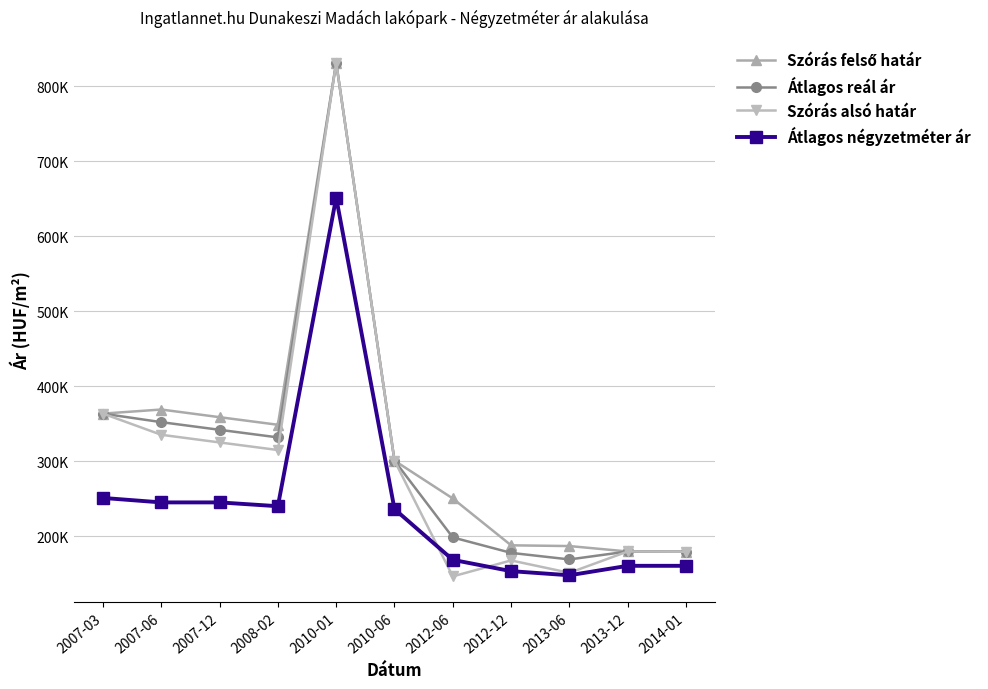

What is the difference between the highest and lowest values at 2010-01?

179812